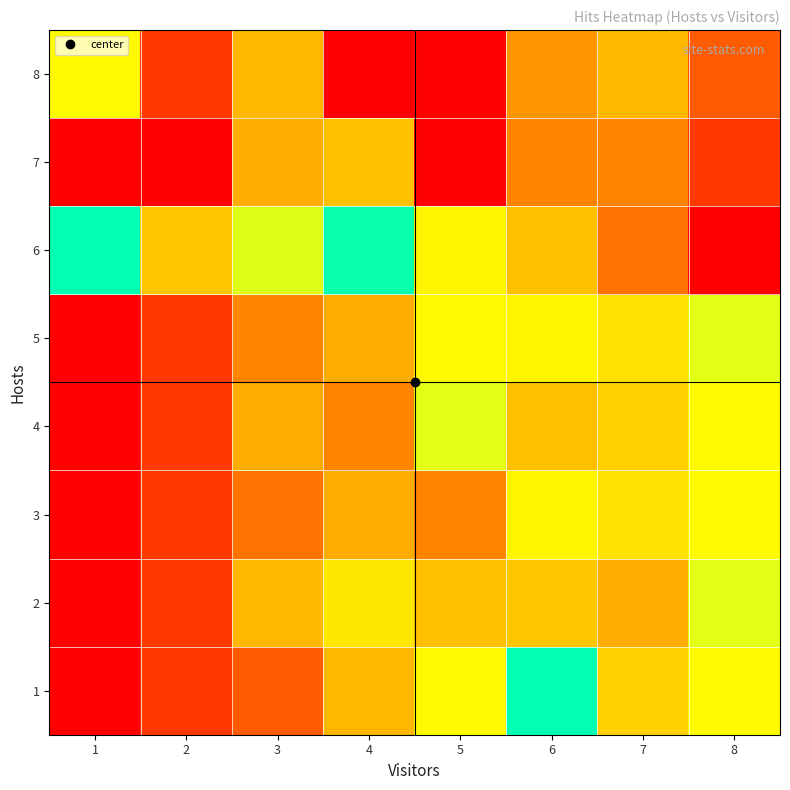

At 3, list the series in order from largest to smallest.

6, 2, 8, 4, 7, 5, 3, 1